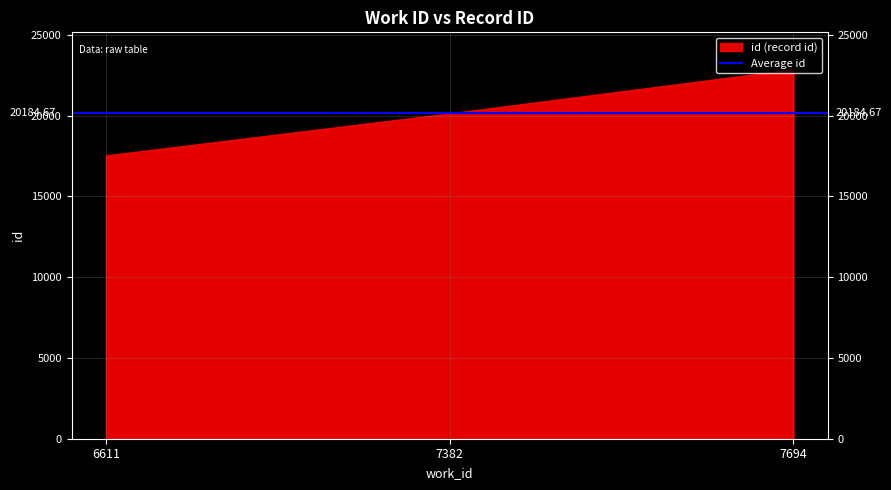

What is the average value?

20185